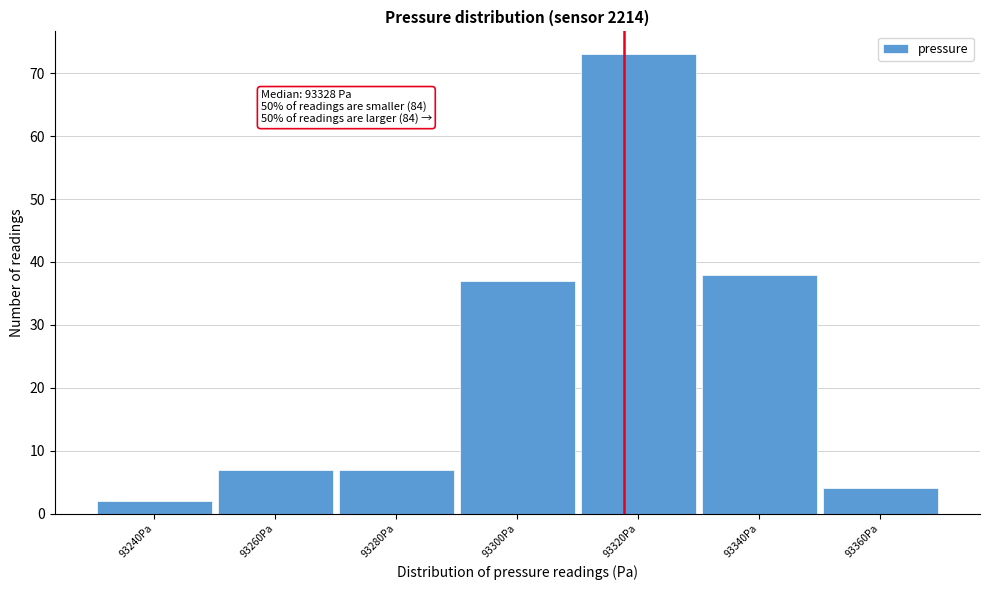

Reading left to right, extract all data points from this chart.

93240Pa=2	93260Pa=7	93280Pa=7	93300Pa=37	93320Pa=73	93340Pa=38	93360Pa=4